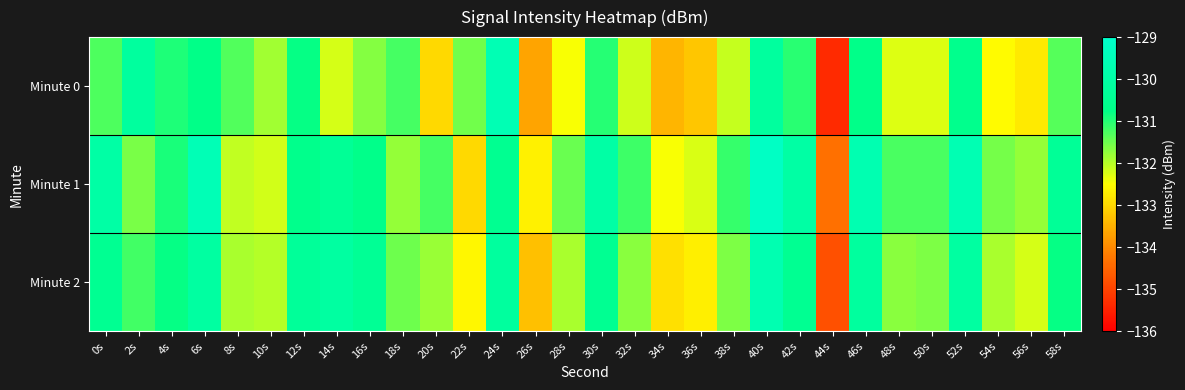

Reading left to right, what are all the values shown in this chart?

Minute 0: 0s=-131.3	2s=-130.2	4s=-131.0	6s=-130.7	8s=-131.3	10s=-131.9	12s=-130.8	14s=-132.2	16s=-131.7	18s=-131.2	20s=-133.0	22s=-131.5	24s=-129.6	26s=-133.7	28s=-132.5	30s=-131.0	32s=-132.2	34s=-133.5	36s=-133.2	38s=-132.1	40s=-130.2	42s=-131.0	44s=-135.4	46s=-130.7	48s=-132.3	50s=-132.3	52s=-130.6	54s=-132.6	56s=-132.8	58s=-131.3
Minute 1: 0s=-130.0	2s=-131.6	4s=-130.9	6s=-129.6	8s=-132.1	10s=-132.2	12s=-130.7	14s=-130.4	16s=-130.7	18s=-131.8	20s=-131.2	22s=-133.0	24s=-130.5	26s=-132.7	28s=-131.5	30s=-130.0	32s=-131.2	34s=-132.5	36s=-132.2	38s=-131.1	40s=-129.2	42s=-130.0	44s=-134.4	46s=-129.7	48s=-131.3	50s=-131.3	52s=-129.6	54s=-131.6	56s=-131.8	58s=-130.3
Minute 2: 0s=-130.5	2s=-131.2	4s=-130.8	6s=-130.1	8s=-131.9	10s=-132.0	12s=-130.3	14s=-130.1	16s=-130.4	18s=-131.5	20s=-131.8	22s=-132.6	24s=-130.2	26s=-133.3	28s=-131.9	30s=-130.5	32s=-131.7	34s=-132.9	36s=-132.7	38s=-131.6	40s=-129.7	42s=-130.5	44s=-134.8	46s=-130.2	48s=-131.7	50s=-131.6	52s=-130.1	54s=-131.9	56s=-132.2	58s=-130.8